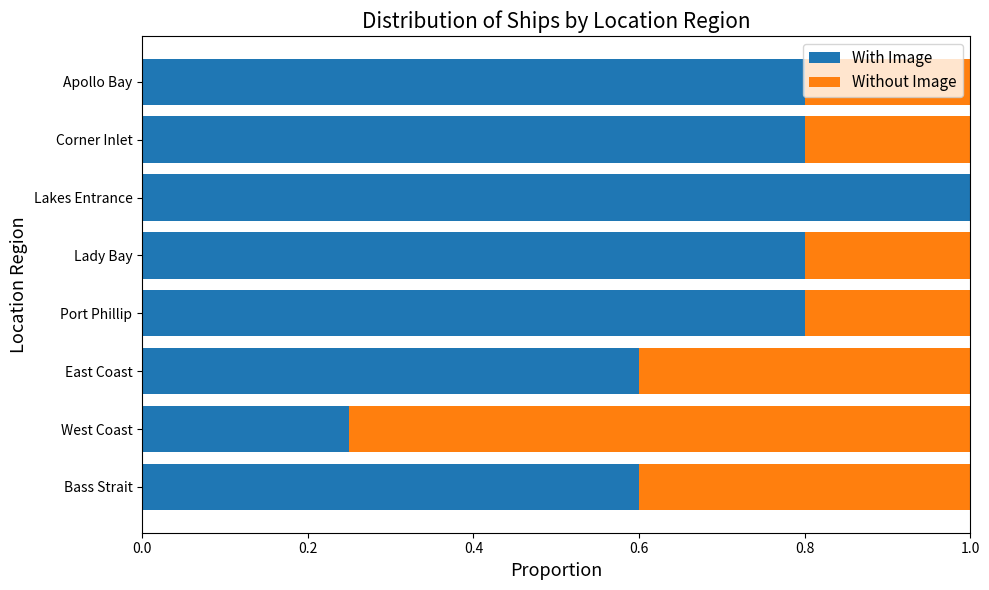

The With Image series shows 0.6 at East Coast. True or false?

True